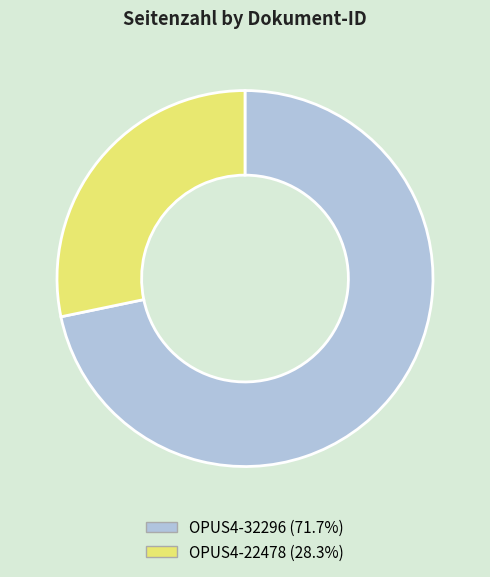

Which has a higher value, OPUS4-32296 or OPUS4-22478?

OPUS4-32296